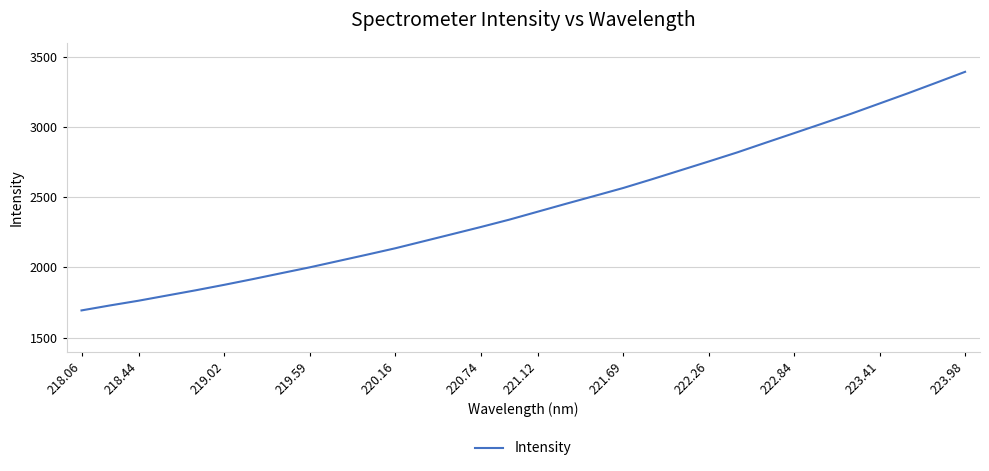

What is the smallest value displayed?

1693.8